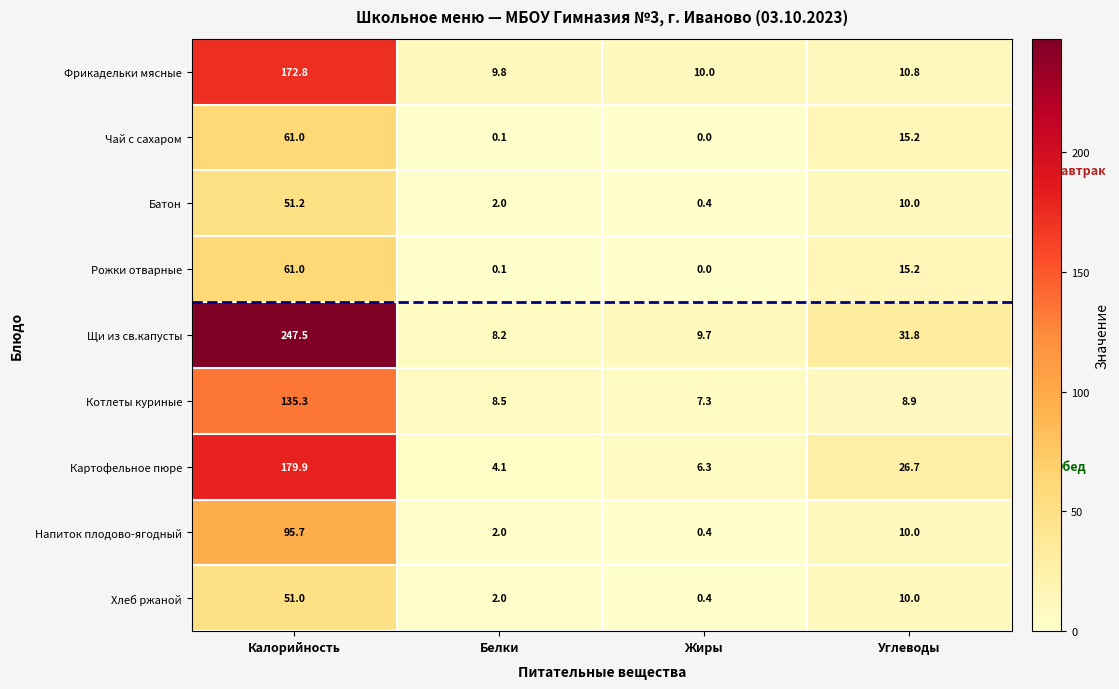

List the labels in order of Фрикадельки мясные value, smallest first.

Белки, Жиры, Углеводы, Калорийность